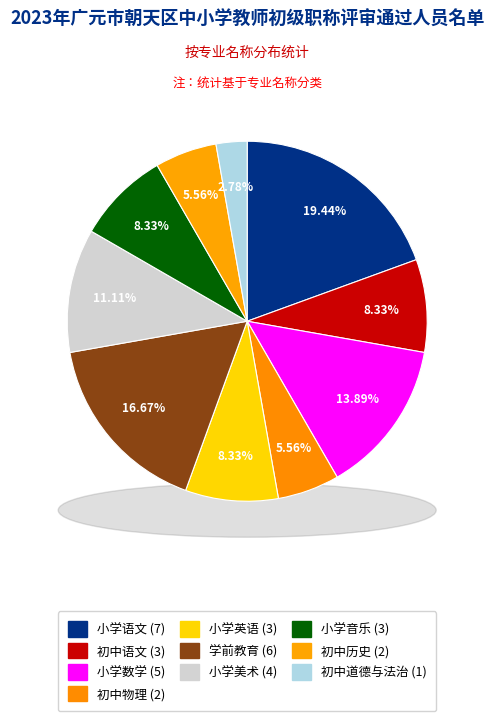

The 初中道德与法治 slice represents 3% of the pie. True or false?

True